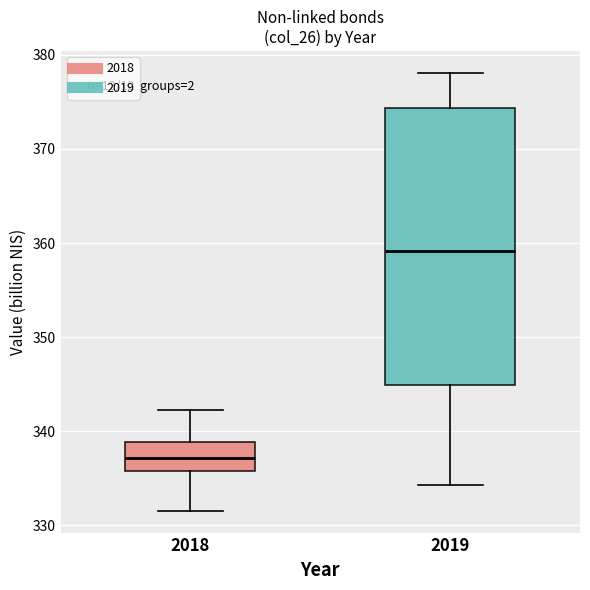

Reading left to right, transcribe this box plot: for each box, give where its median line is, the range the box spans, and where its two whiskers end, as read against the y-axis. The values are not printed on the chart, so give them approximately, as read against the axis.

2018: median 337, box 336 to 339, whiskers 332 to 342
2019: median 359, box 345 to 374, whiskers 334 to 378